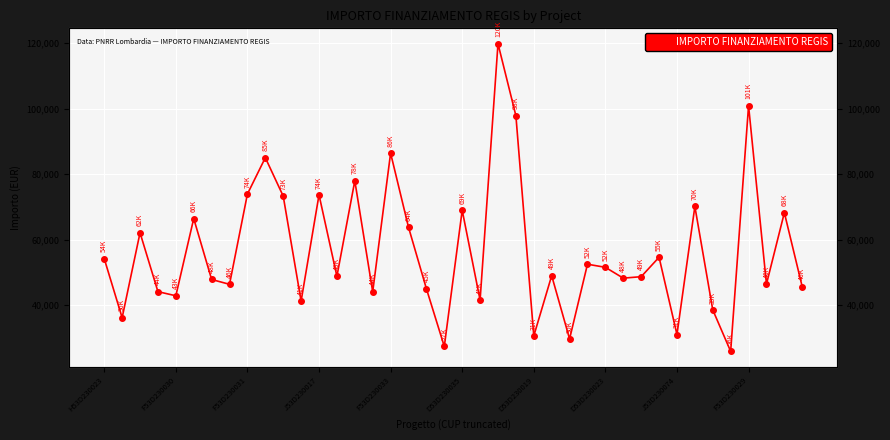

How many points are lower than both their immediate neighbors (excluding endpoints)?

14